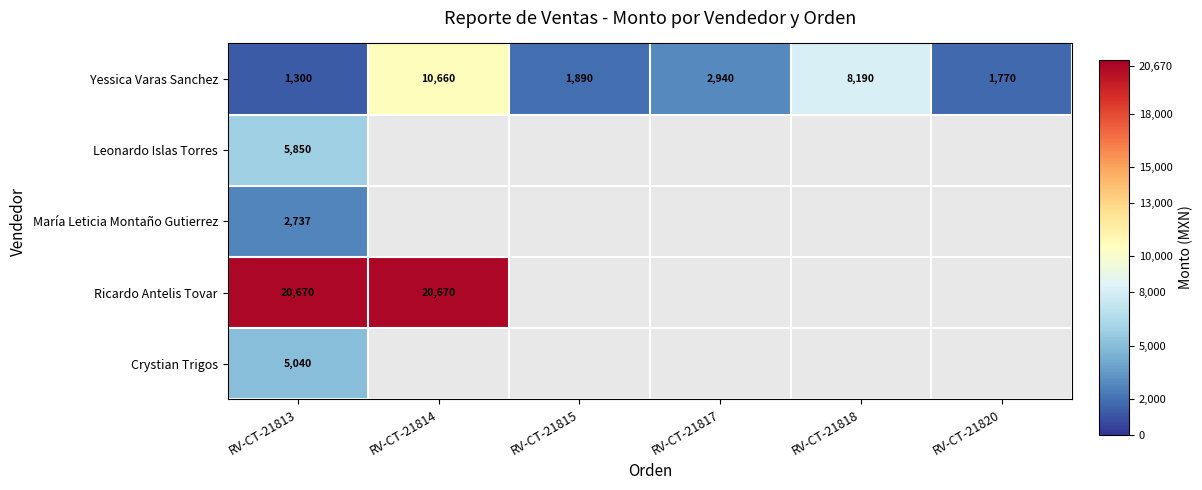

Which category has the highest value in the Yessica Varas Sanchez series?

RV-CT-21814